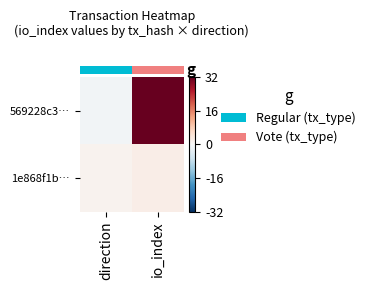

What is the greatest value displayed?

32